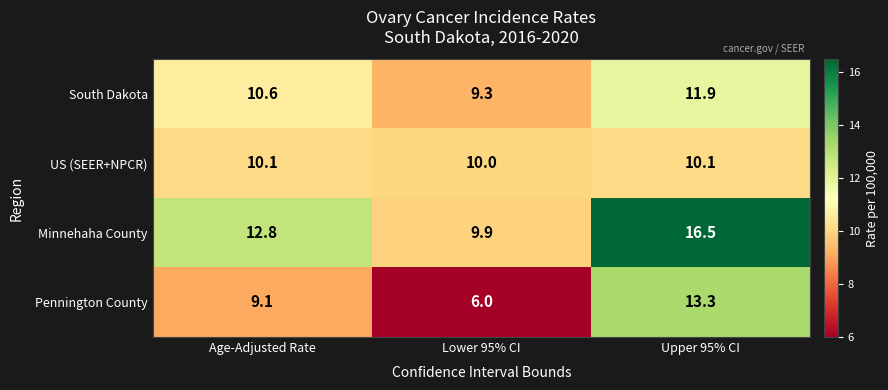

Reading left to right, what are all the values shown in this chart?

South Dakota: Age-Adjusted Rate=10.6	Lower 95% CI=9.3	Upper 95% CI=11.9
US (SEER+NPCR): Age-Adjusted Rate=10.1	Lower 95% CI=10.0	Upper 95% CI=10.1
Minnehaha County: Age-Adjusted Rate=12.8	Lower 95% CI=9.9	Upper 95% CI=16.5
Pennington County: Age-Adjusted Rate=9.1	Lower 95% CI=6.0	Upper 95% CI=13.3